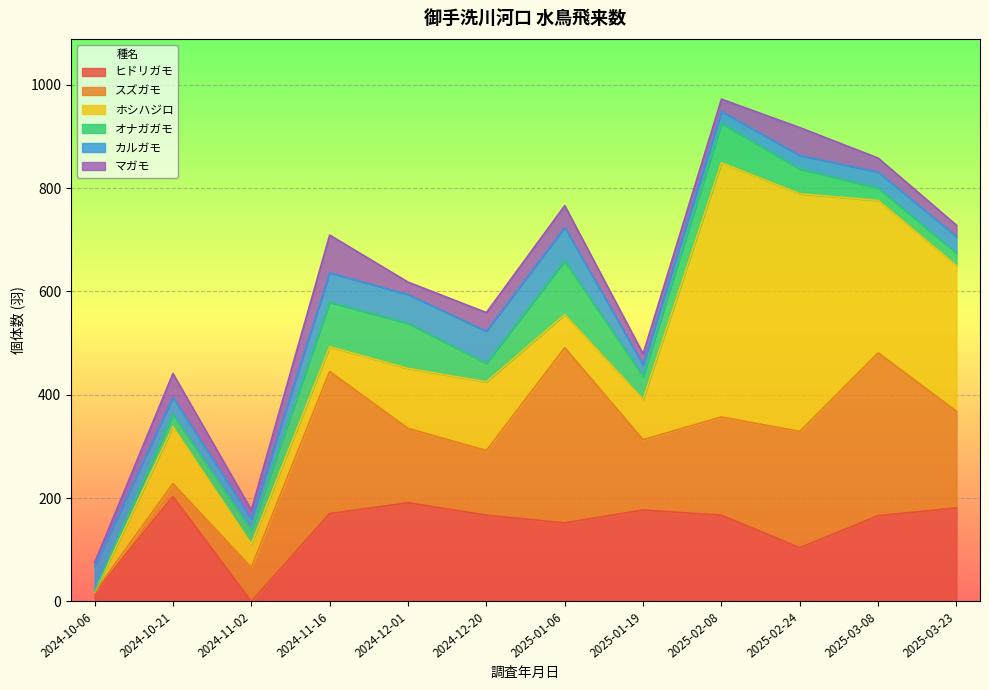

How many values in the オナガガモ series exceed 45?

5